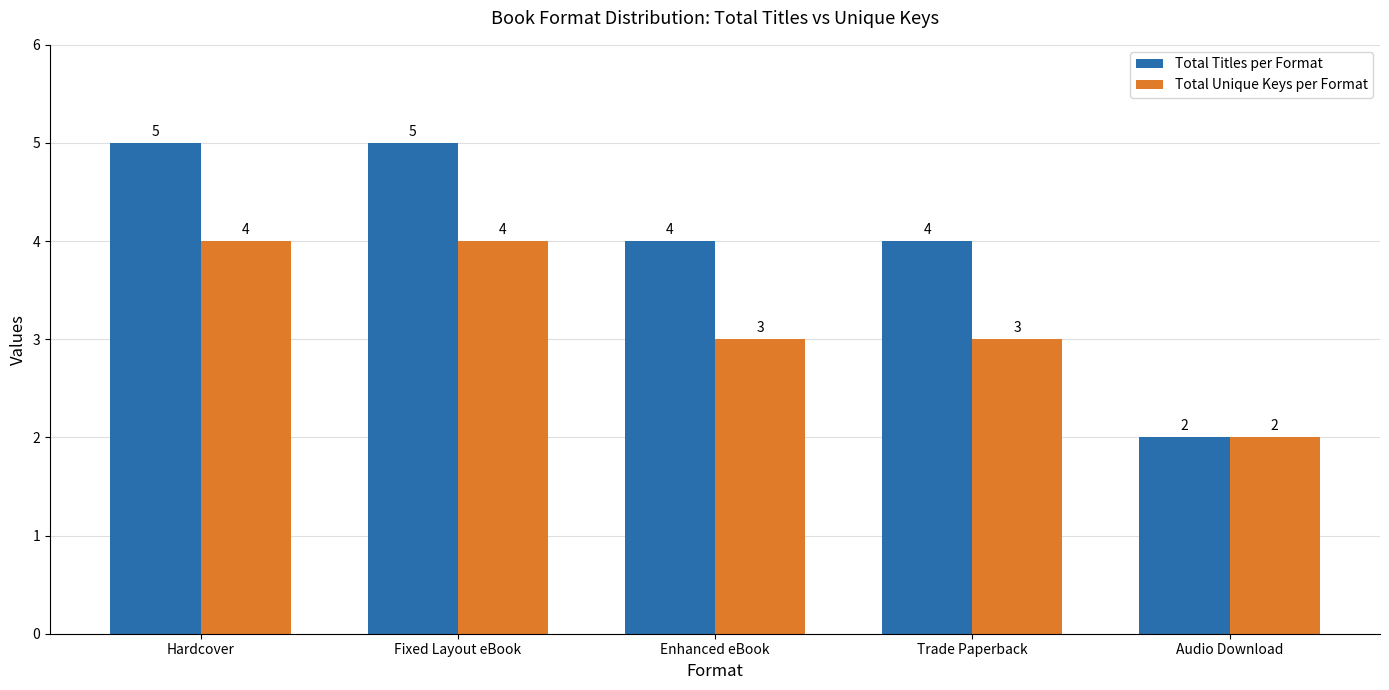

Which category has the lowest value in the Total Unique Keys per Format series?

Audio Download